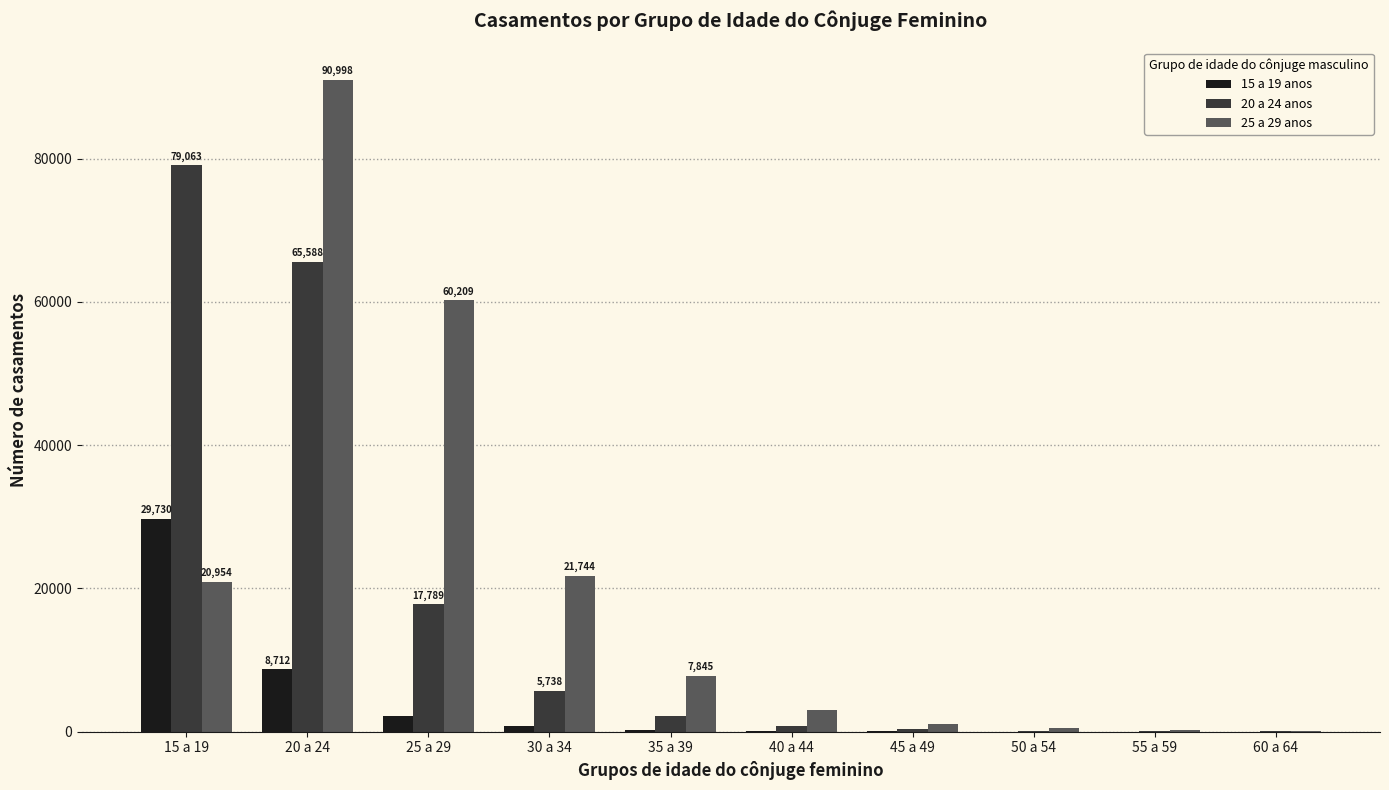

Which label corresponds to the largest value in the chart?

20 a 24